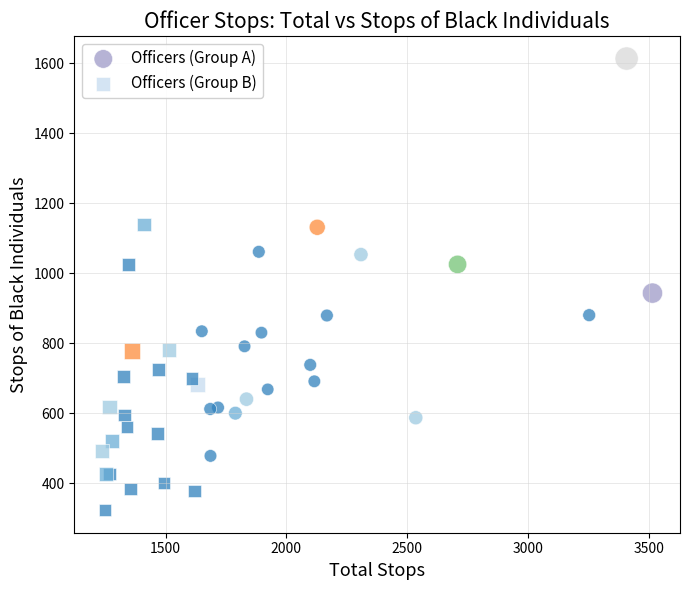

Which series has the largest Y range (max minus min)?

Officers (Group A)